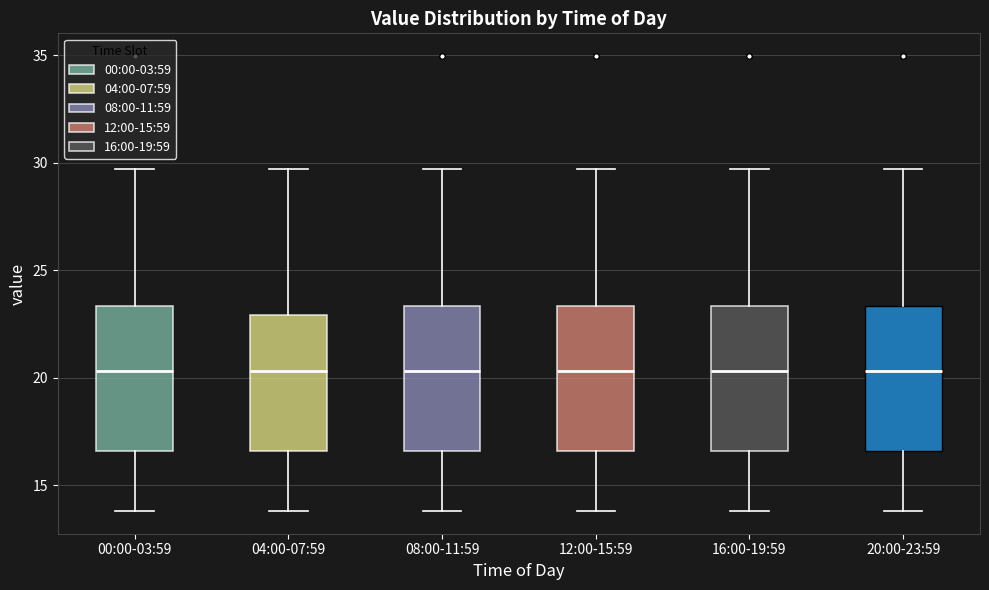

Where is the upper edge of the box for 12:00-15:59 on the y-axis? The values are not printed on the chart, so give them approximately, as read against the axis.

23.5